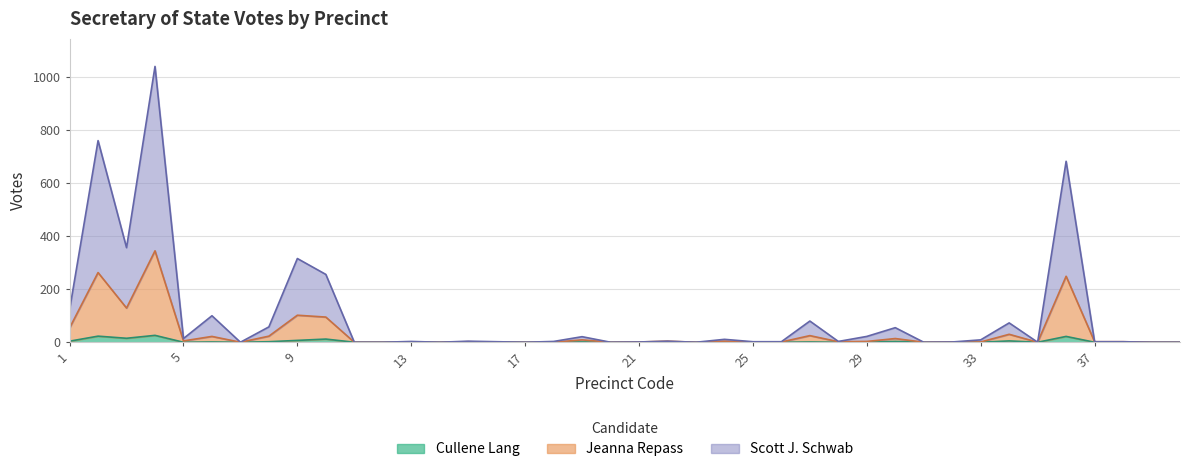

Which category has the lowest value across all series?

5